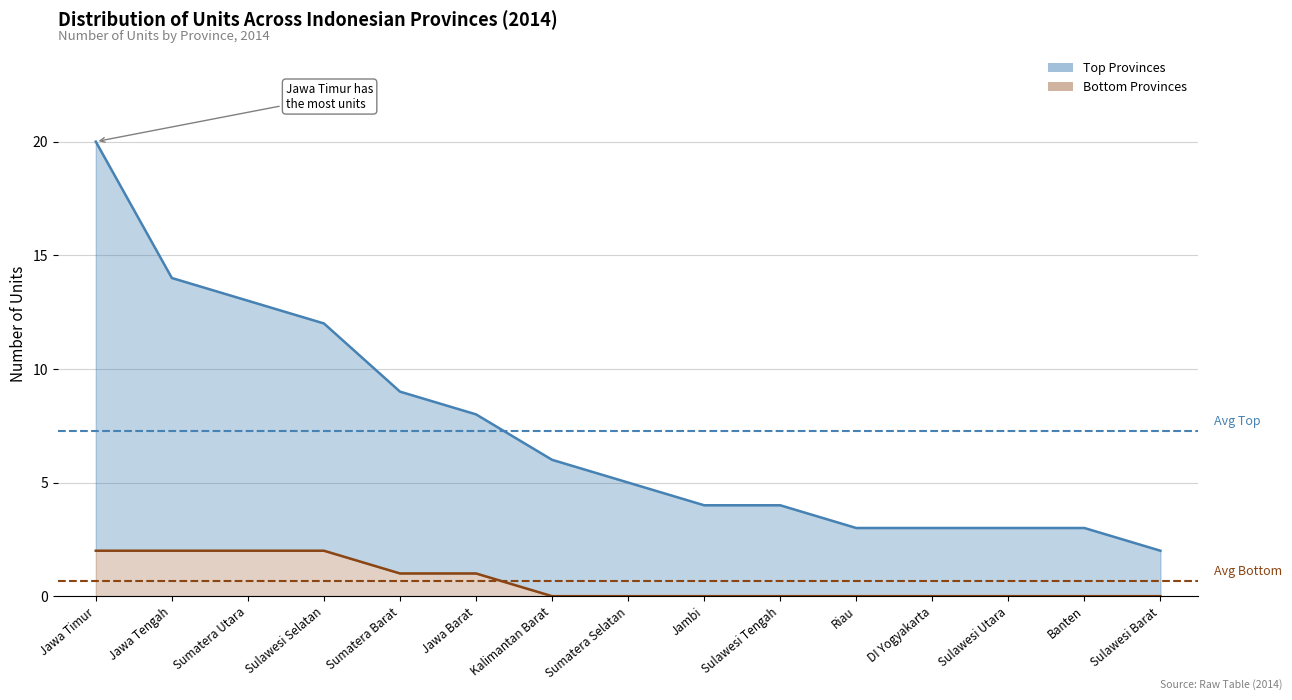

Rank the series by their maximum value, from lowest to highest.

Bottom Provinces, Top Provinces